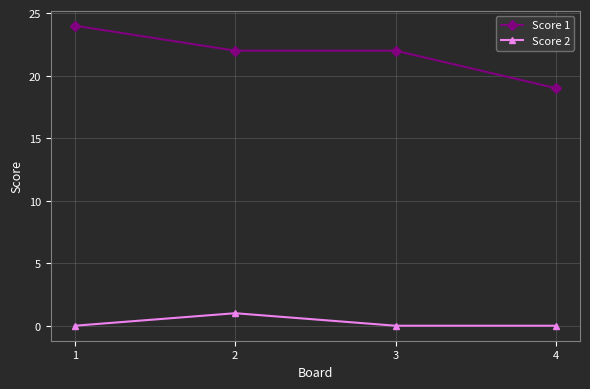

What is the difference between the Score 1 values at 1 and 2?

2